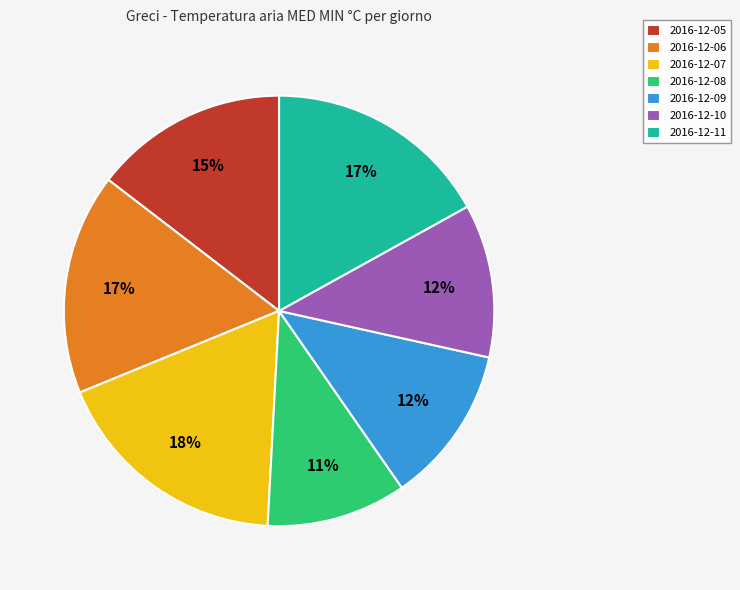

What percentage is the 2016-12-08 slice, to the nearest percent?

11%